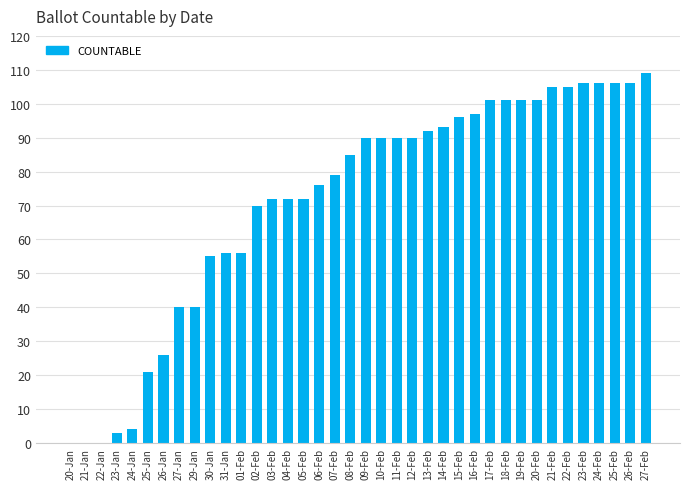

At which category does the chart reach its peak across all series?

27-Feb